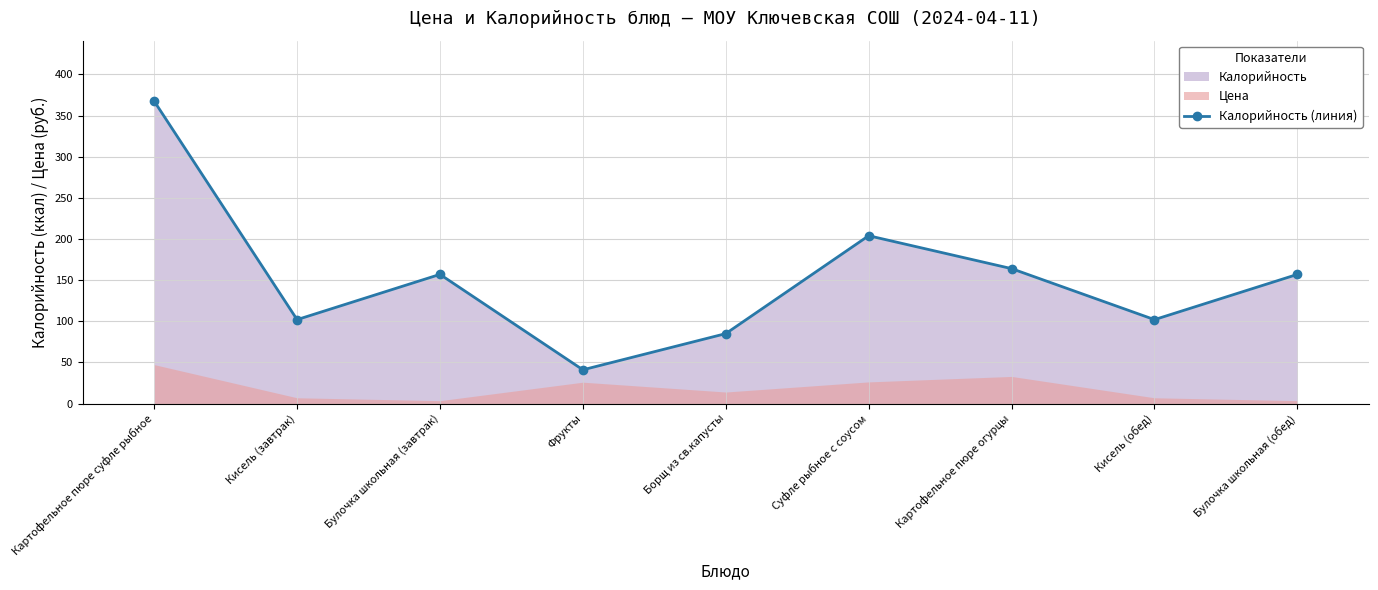

What is the value of the Калорийность (линия) point at the 6th from the left?

204.0